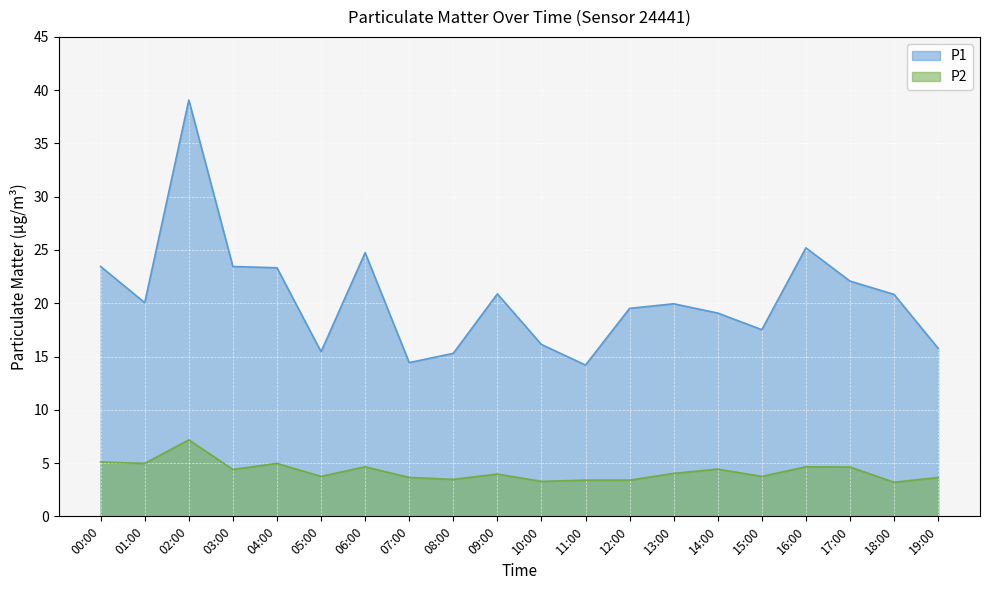

The P1 series shows 33.7 at 14:00. True or false?

False